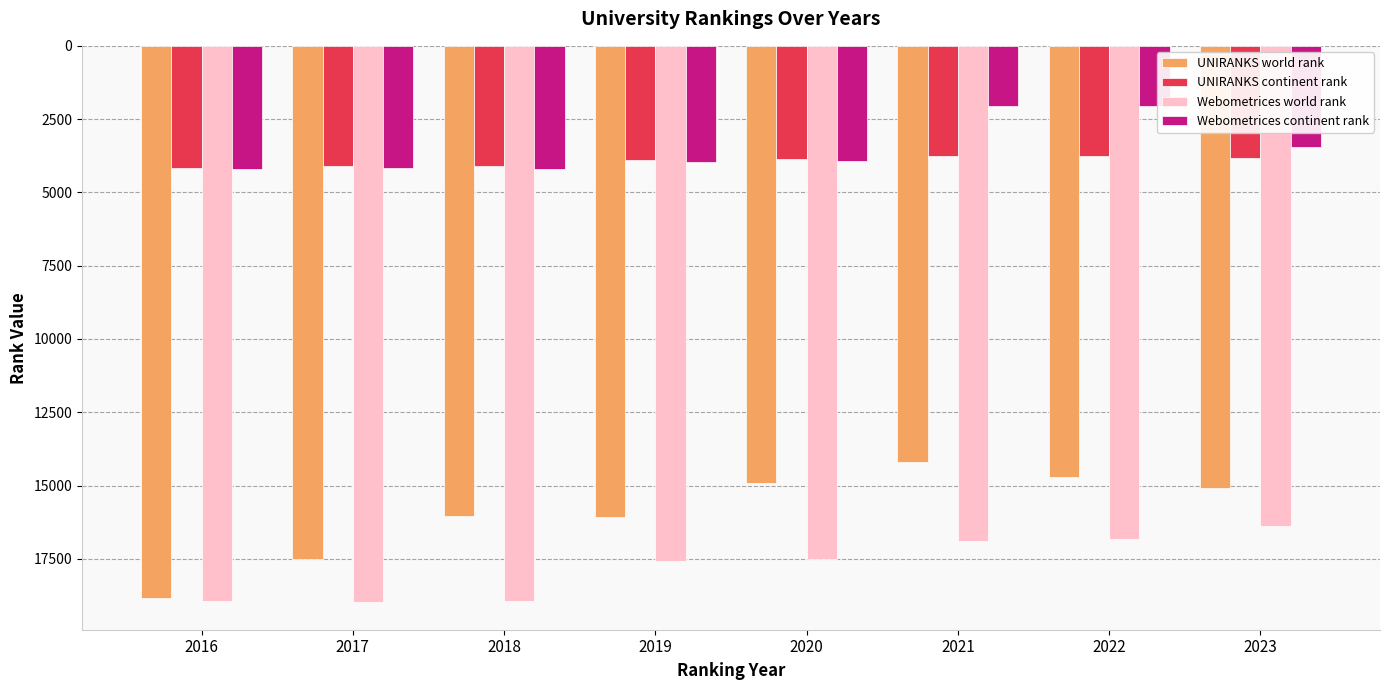

Which series has the largest total across all categories?

Webometrices world rank